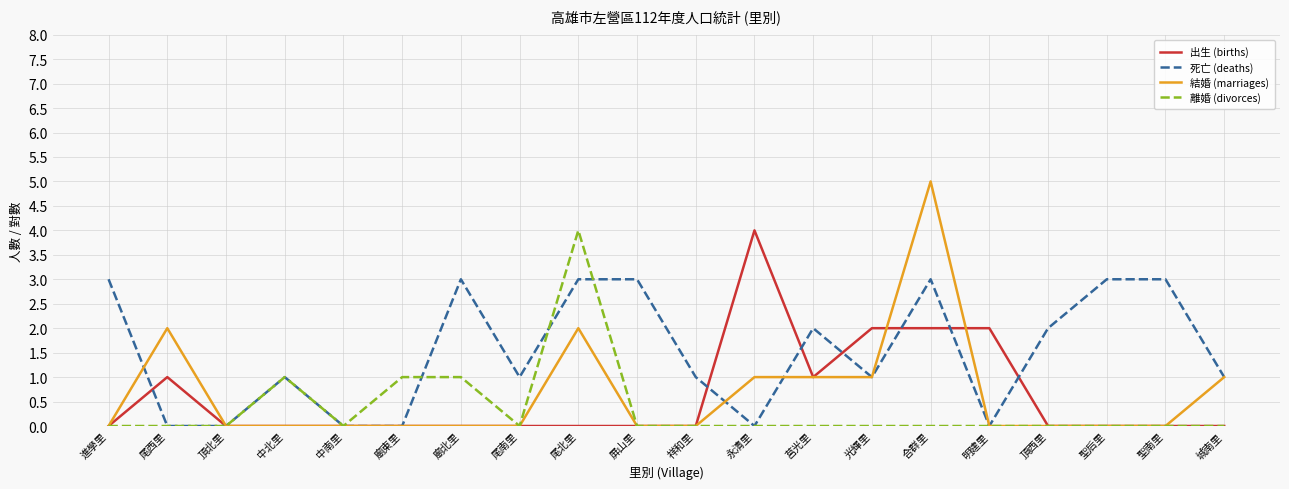

Reading left to right, transcribe all the data shown in this chart.

出生 (births): 進學里=0	尾西里=1	頂北里=0	中北里=0	中南里=0	廟東里=0	廟北里=0	尾南里=0	尾北里=0	屏山里=0	祥和里=0	永清里=4	莒光里=1	光輝里=2	合群里=2	明建里=2	頂西里=0	聖后里=0	聖南里=0	城南里=0
死亡 (deaths): 進學里=3	尾西里=0	頂北里=0	中北里=1	中南里=0	廟東里=0	廟北里=3	尾南里=1	尾北里=3	屏山里=3	祥和里=1	永清里=0	莒光里=2	光輝里=1	合群里=3	明建里=0	頂西里=2	聖后里=3	聖南里=3	城南里=1
結婚 (marriages): 進學里=0	尾西里=2	頂北里=0	中北里=0	中南里=0	廟東里=0	廟北里=0	尾南里=0	尾北里=2	屏山里=0	祥和里=0	永清里=1	莒光里=1	光輝里=1	合群里=5	明建里=0	頂西里=0	聖后里=0	聖南里=0	城南里=1
離婚 (divorces): 進學里=0	尾西里=0	頂北里=0	中北里=1	中南里=0	廟東里=1	廟北里=1	尾南里=0	尾北里=4	屏山里=0	祥和里=0	永清里=0	莒光里=0	光輝里=0	合群里=0	明建里=0	頂西里=0	聖后里=0	聖南里=0	城南里=0